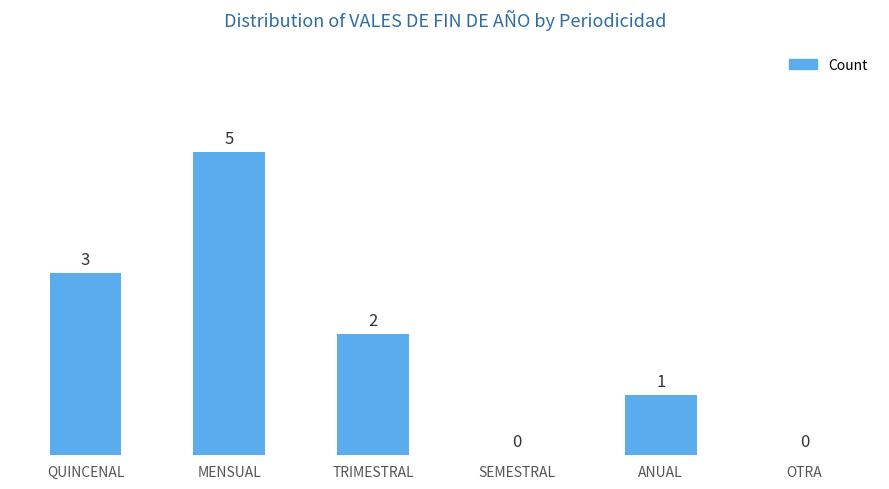

What is the sum of all values?

11